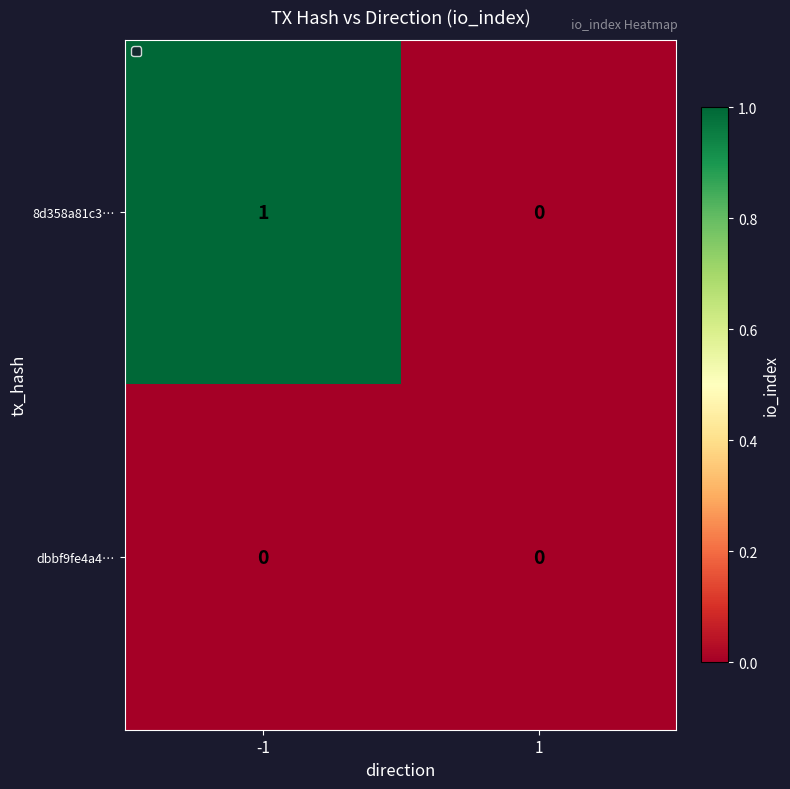

Which series has the largest range (max minus min)?

8d358a81c3…